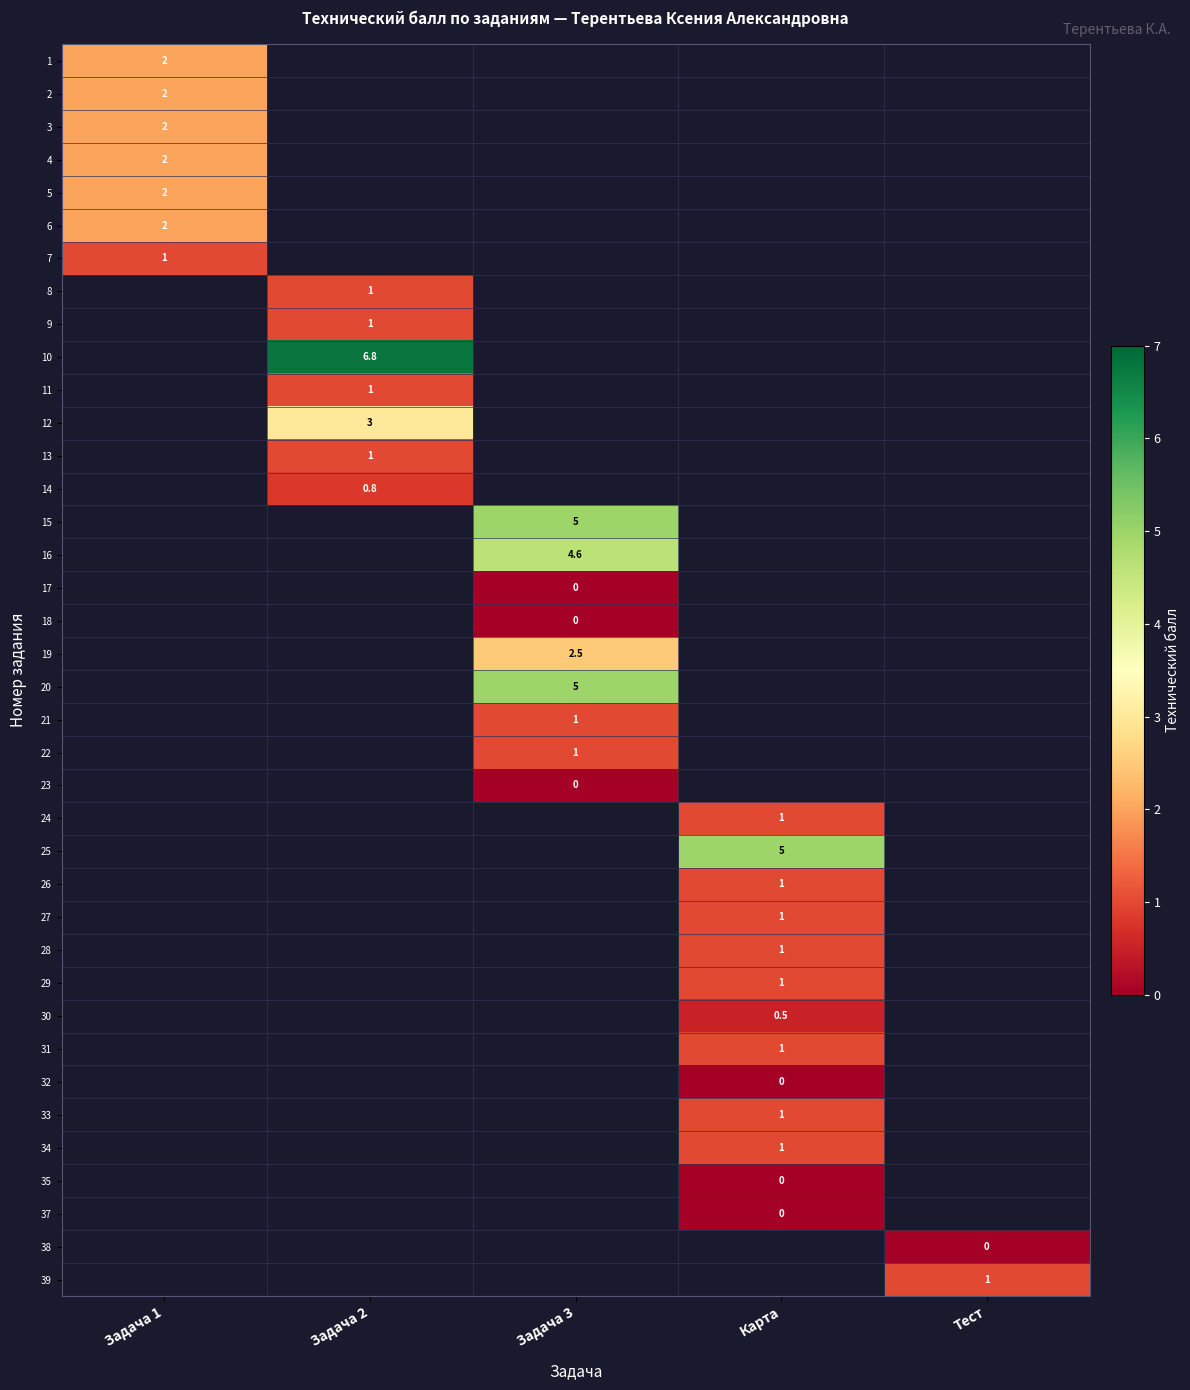

Which has a higher value, Задача 1 or Карта?

Карта